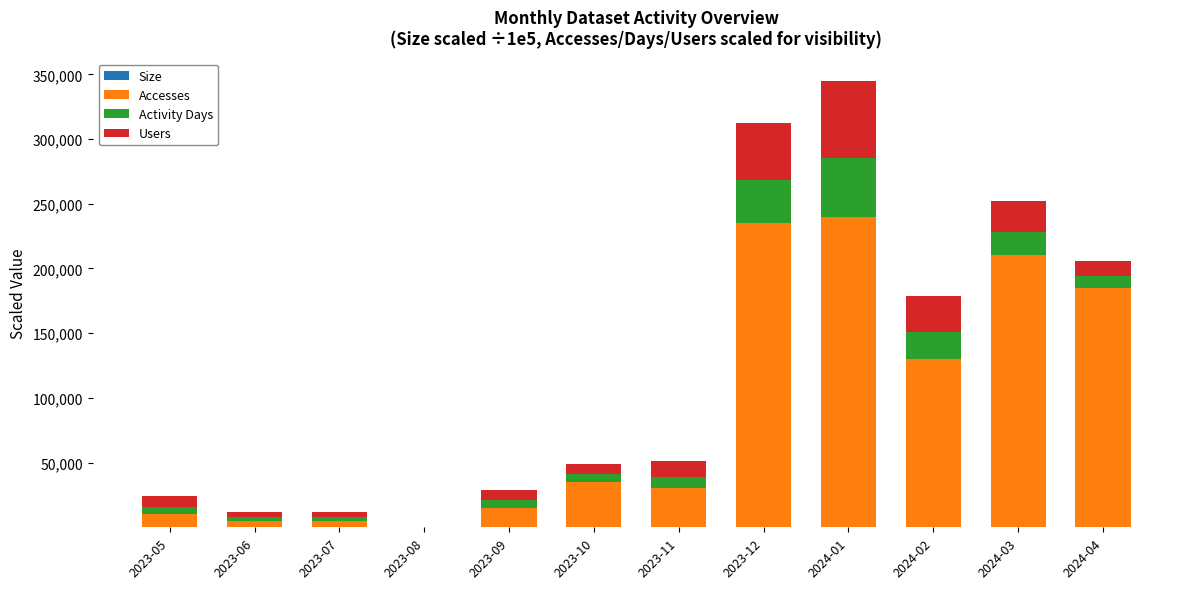

At which category is the sum across all series the highest?

2024-01